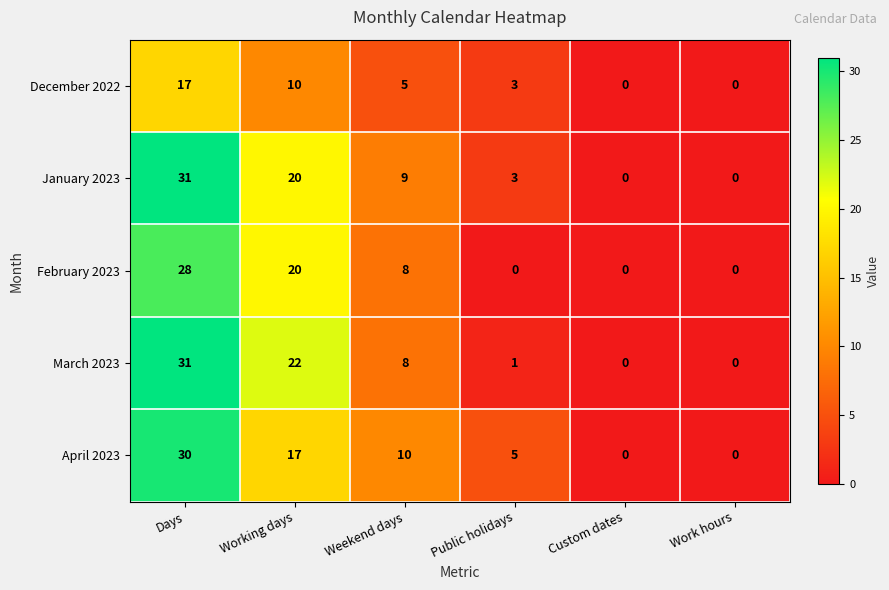

Is it true that March 2023 equals -19 at Work hours?

False